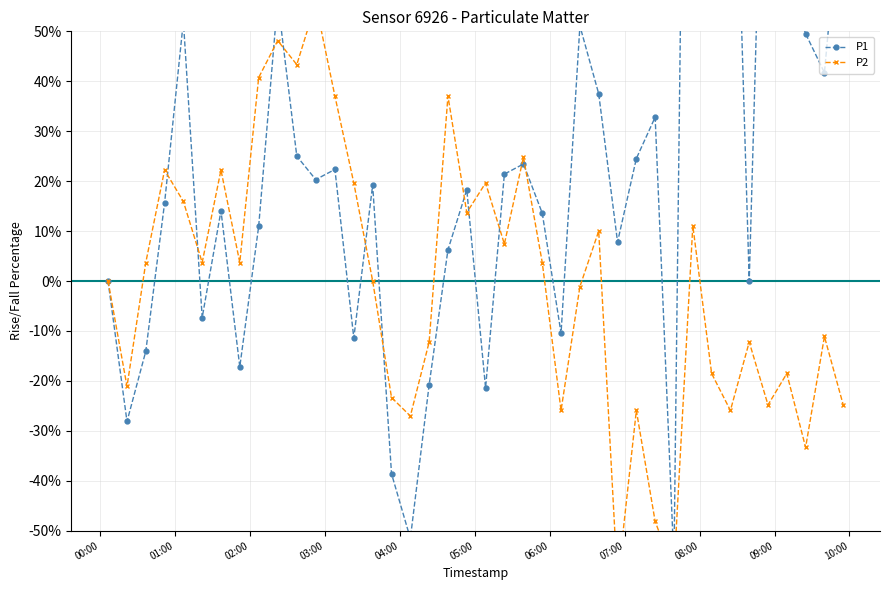

Which series has the widest spread of values?

P1